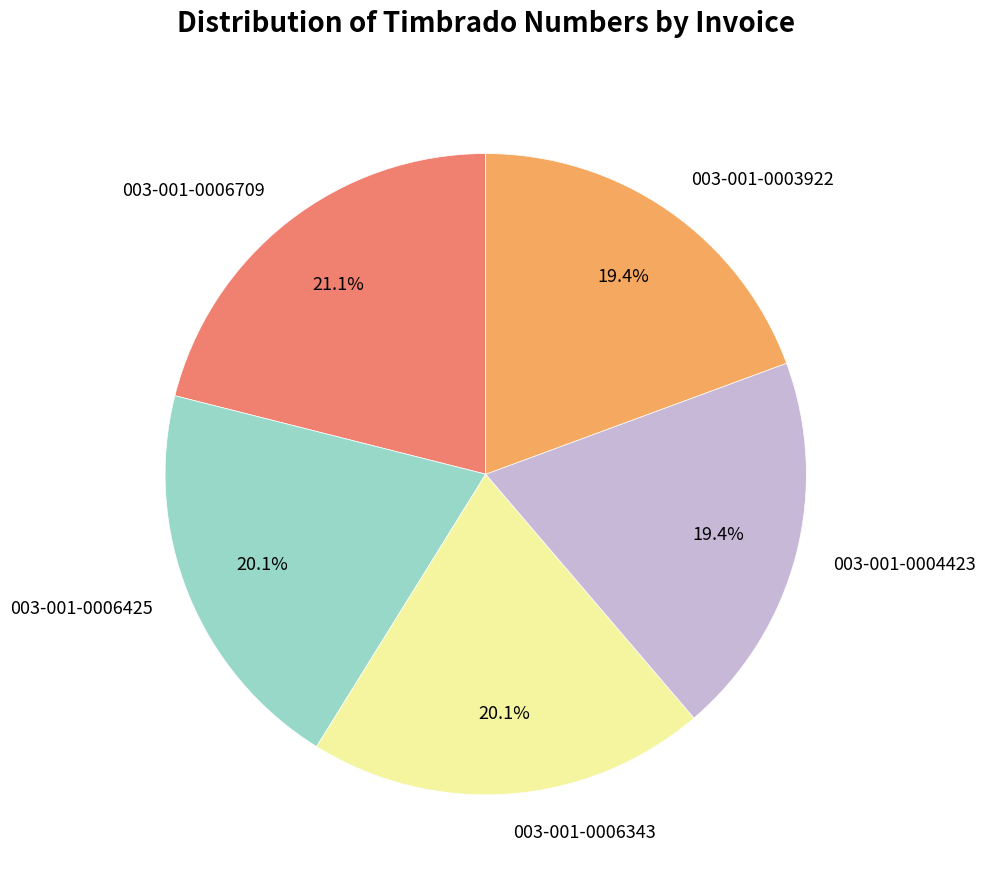

True or false: 003-001-0006343 accounts for 30% of the total.

False